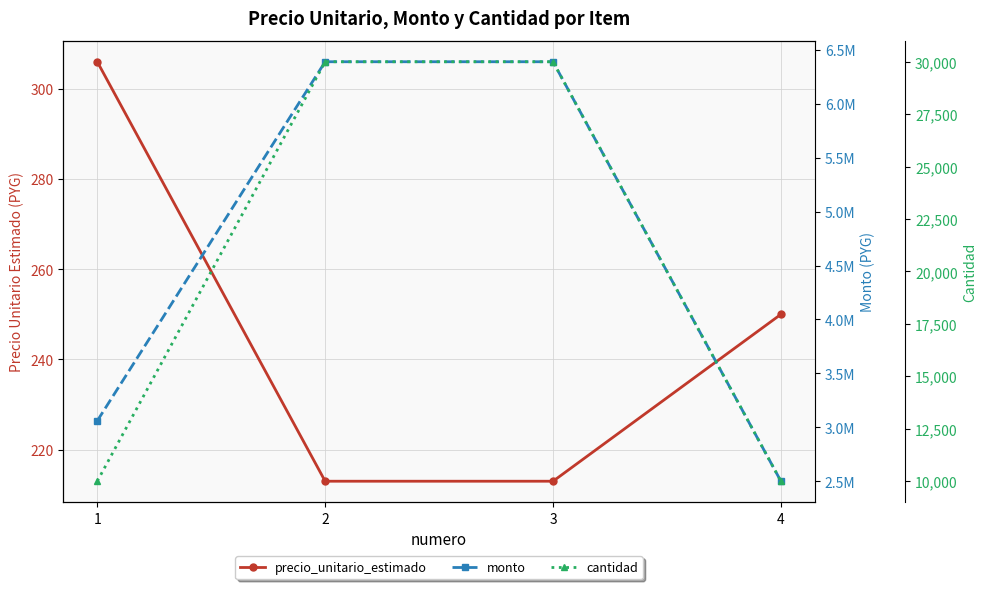

Does the chart display data point markers on the line(s)?

Yes